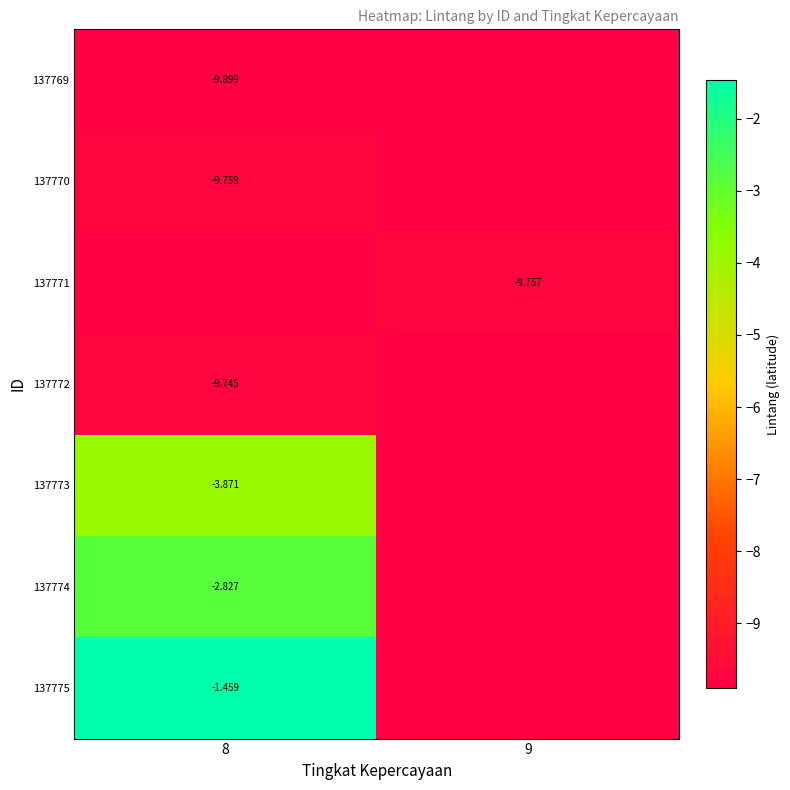

Rank the series by their maximum value, from lowest to highest.

137769, 137770, 137771, 137772, 137773, 137774, 137775